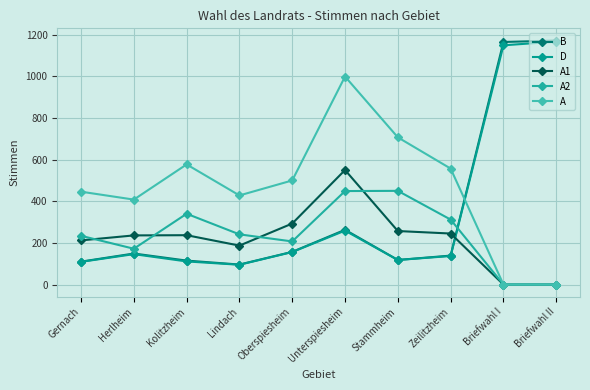

Which series changed the most between Gernach and Kolitzheim?

A